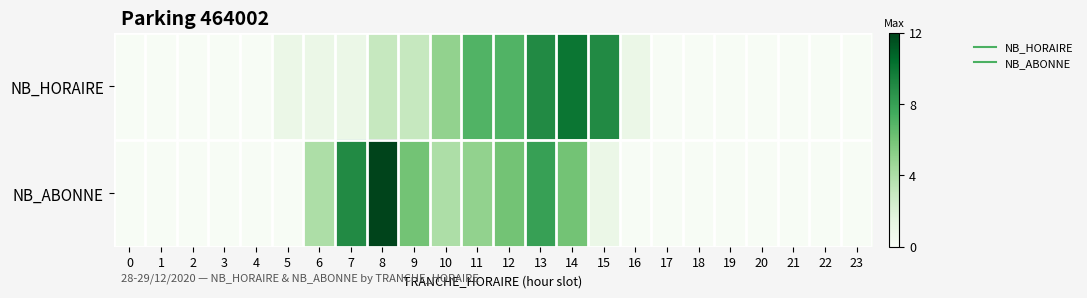

How many categories are shown in the chart?

24